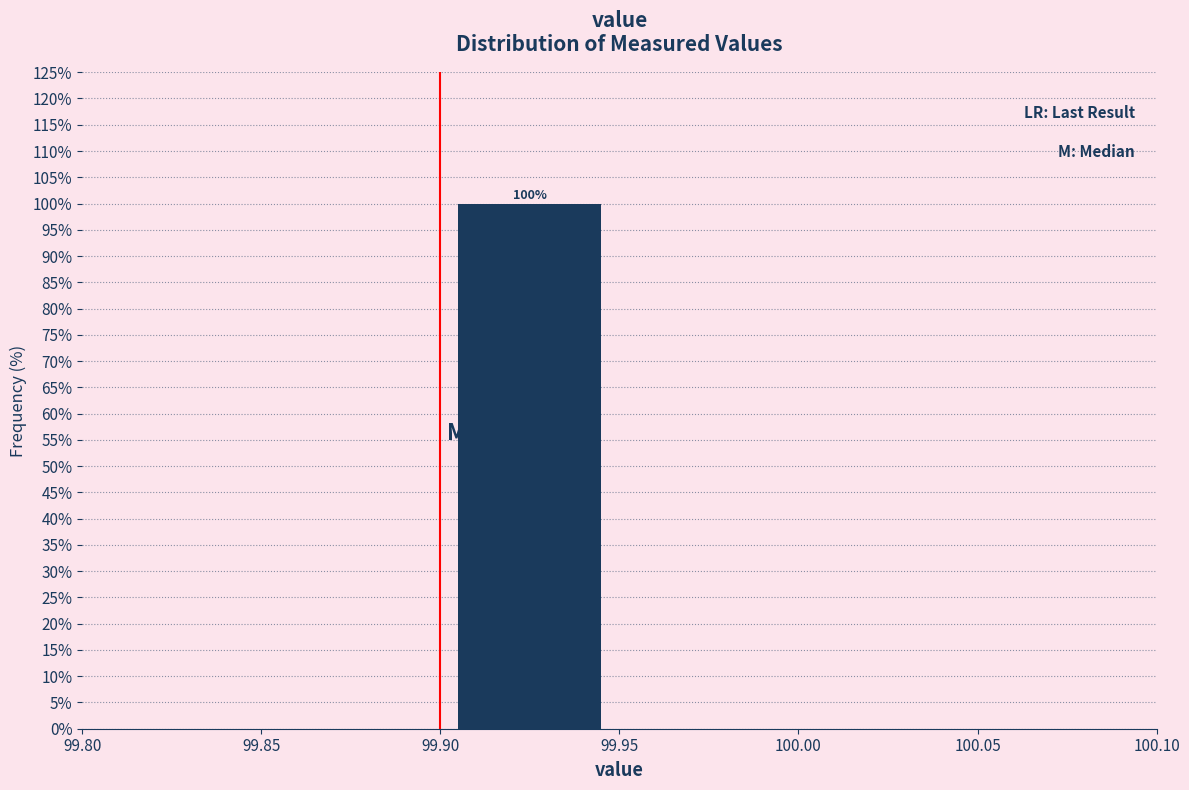

Which range on the x-axis has the tallest bar?

99.90 to 99.95